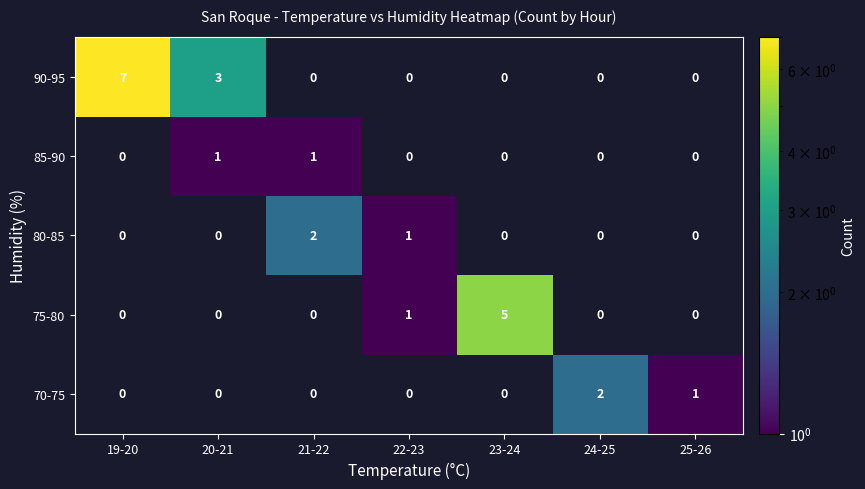

True or false: 85-90 has a value of 1 at 23-24.

False